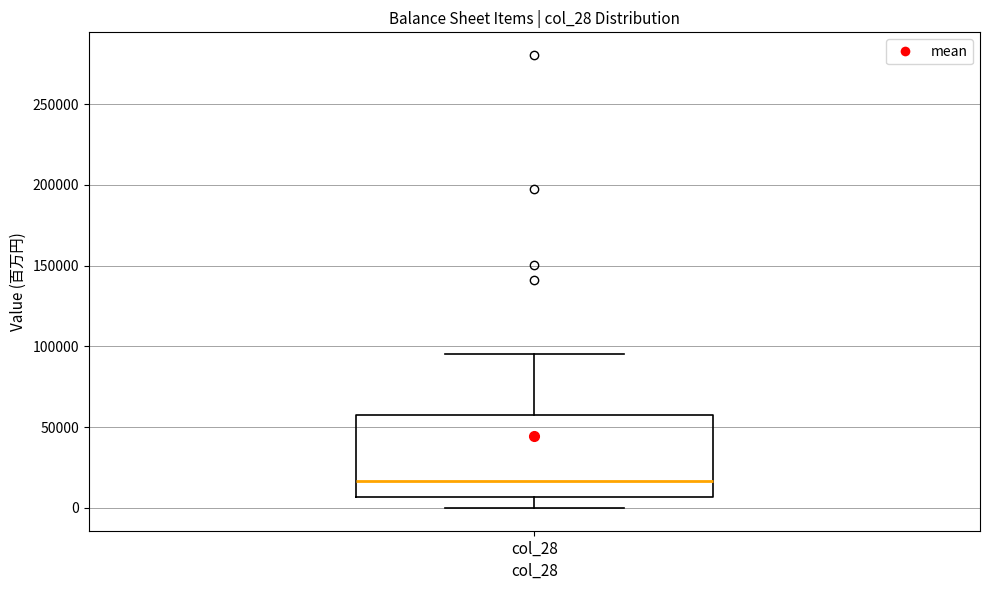

Where does the lower whisker of the box for col_28 end on the y-axis? The values are not printed on the chart, so give them approximately, as read against the axis.

0